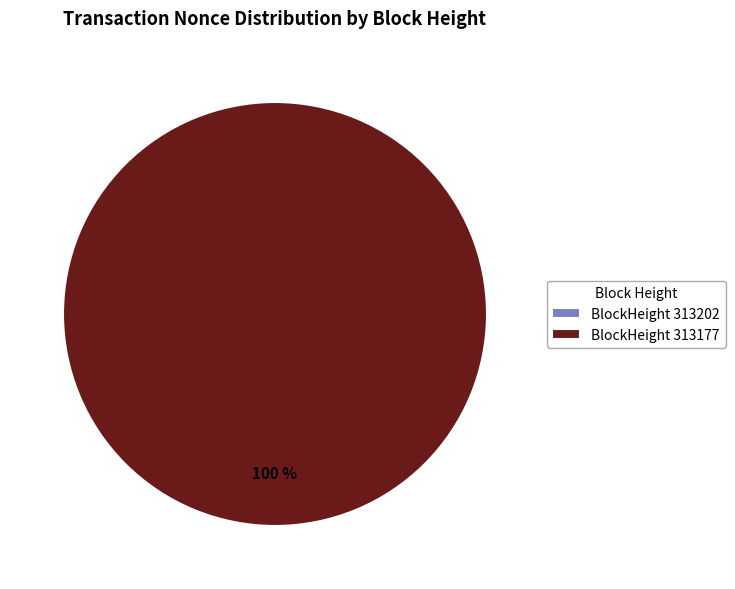

How many segments does this pie chart have?

2